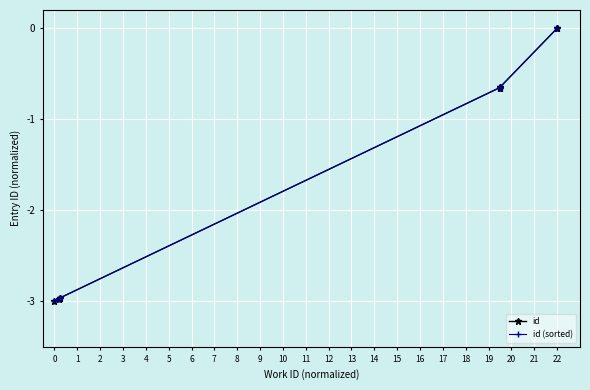

Reading right to left, list all the values displayed in this chart.

id: 0.0	-0.0	-0.6	-0.6	-0.7	-0.7	-3.0	-3.0	-3.0	-3.0
id (sorted): 0.0	-0.0	-0.6	-0.6	-0.7	-0.7	-3.0	-3.0	-3.0	-3.0